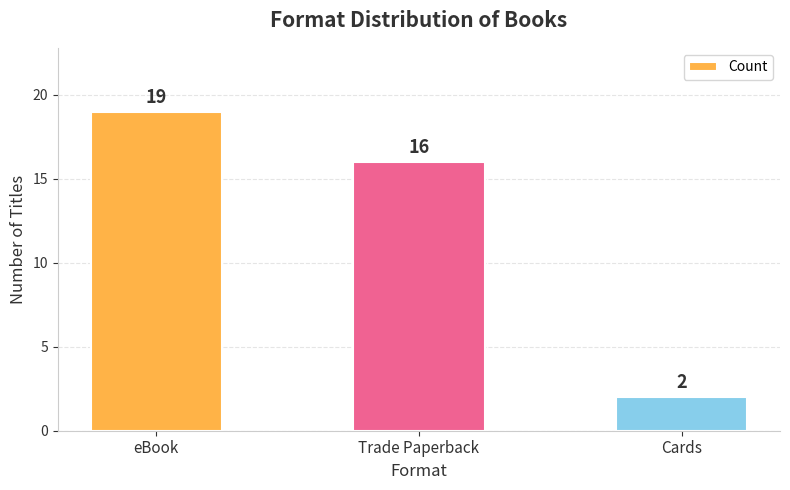

What is the label of the 3rd bar from the right?

eBook